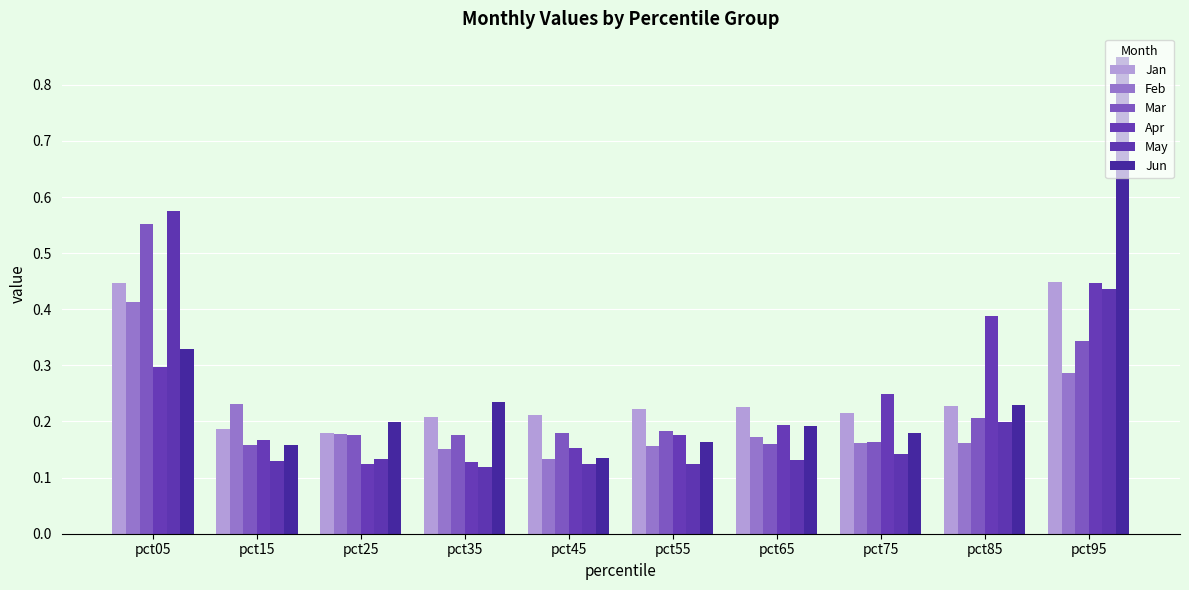

What is the total value across all series at pct15?

1.0